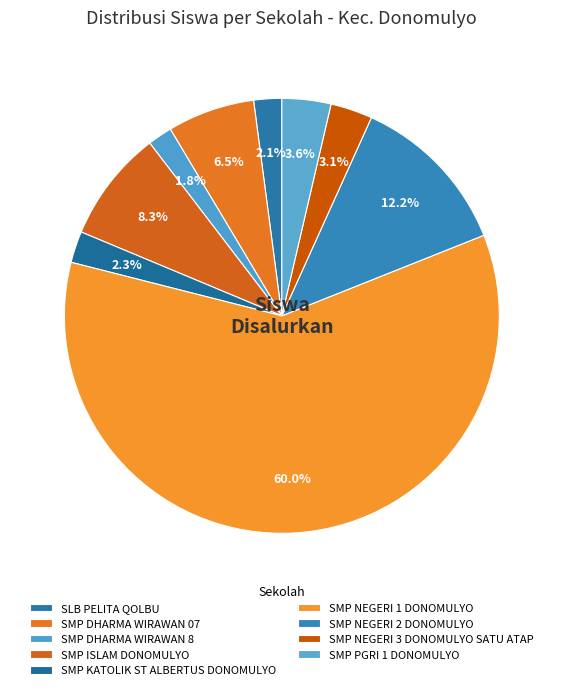

Rank the categories by value from highest to lowest.

SMP NEGERI 1 DONOMULYO, SMP NEGERI 2 DONOMULYO, SMP ISLAM DONOMULYO, SMP DHARMA WIRAWAN 07, SMP PGRI 1 DONOMULYO, SMP NEGERI 3 DONOMULYO SATU ATAP, SMP KATOLIK ST ALBERTUS DONOMULYO, SLB PELITA QOLBU, SMP DHARMA WIRAWAN 8